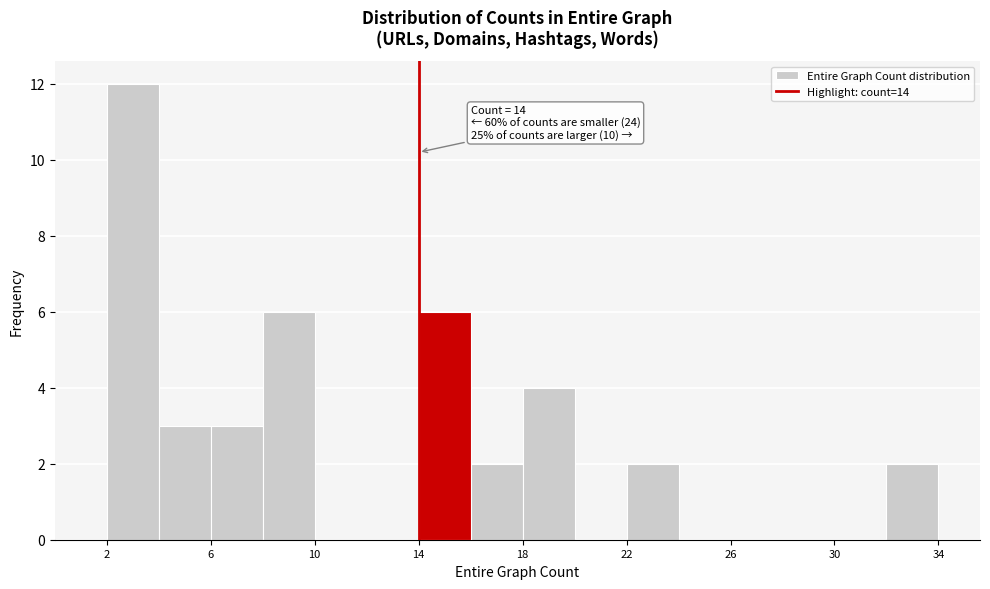

Which range on the x-axis has the tallest bar?

2 to 4